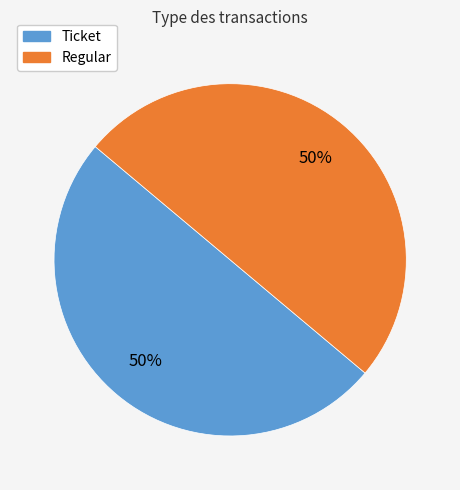

True or false: Regular accounts for 43% of the total.

False